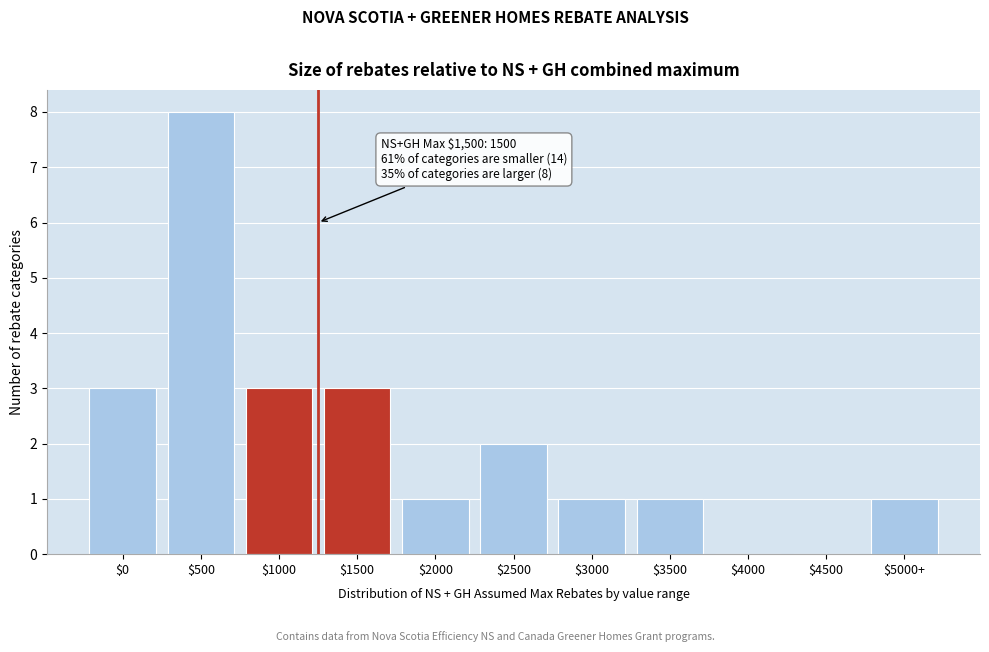

Is it true that the value at $4000 is 3?

False